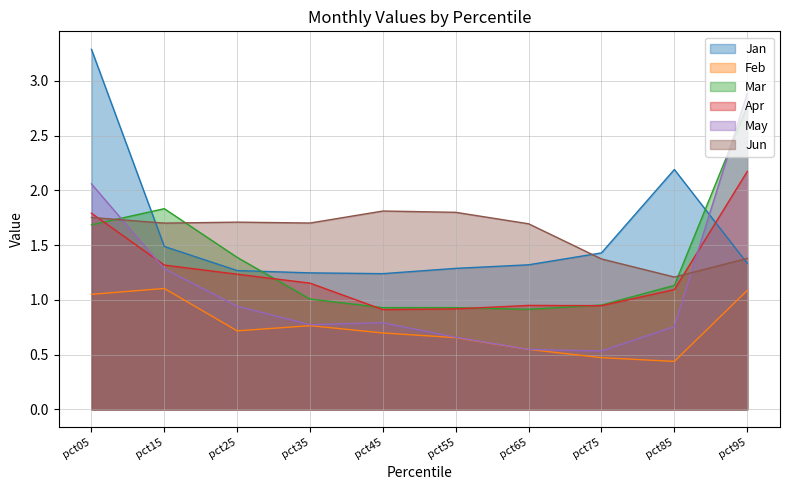

Reading left to right, transcribe all the data shown in this chart.

Jan: 3.3	1.5	1.3	1.2	1.2	1.3	1.3	1.4	2.2	1.3
Feb: 1.1	1.1	0.7	0.8	0.7	0.7	0.5	0.5	0.4	1.1
Mar: 1.7	1.8	1.4	1.0	0.9	0.9	0.9	1.0	1.1	2.8
Apr: 1.8	1.3	1.2	1.2	0.9	0.9	0.9	0.9	1.1	2.2
May: 2.1	1.3	0.9	0.8	0.8	0.7	0.5	0.5	0.8	2.9
Jun: 1.8	1.7	1.7	1.7	1.8	1.8	1.7	1.4	1.2	1.4